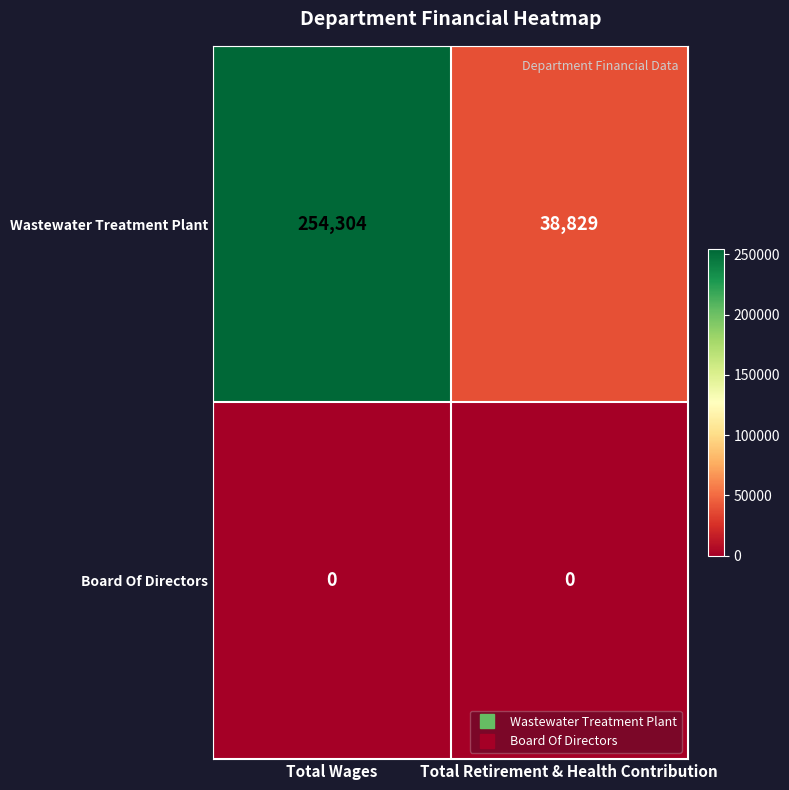

Is it true that Wastewater Treatment Plant equals 254304 at Total Wages?

True